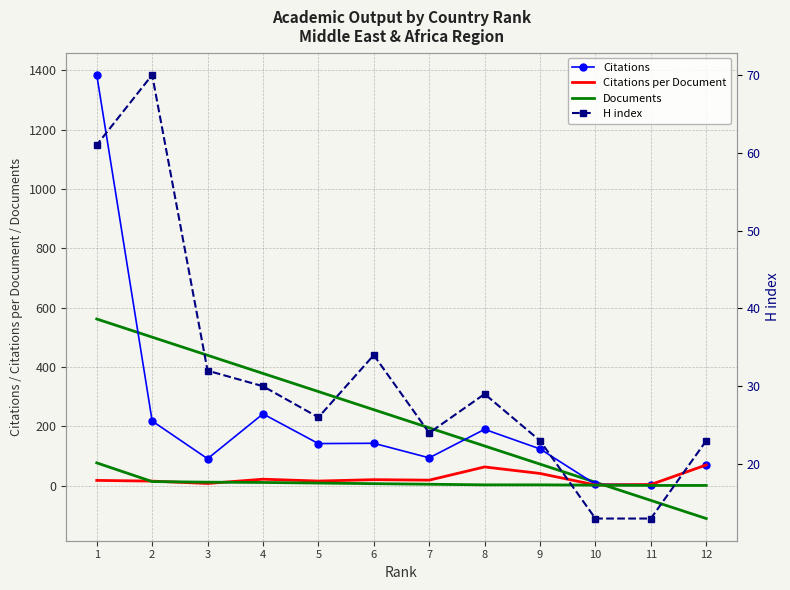

What is the spread (max minus min) of values at 10?

11.0